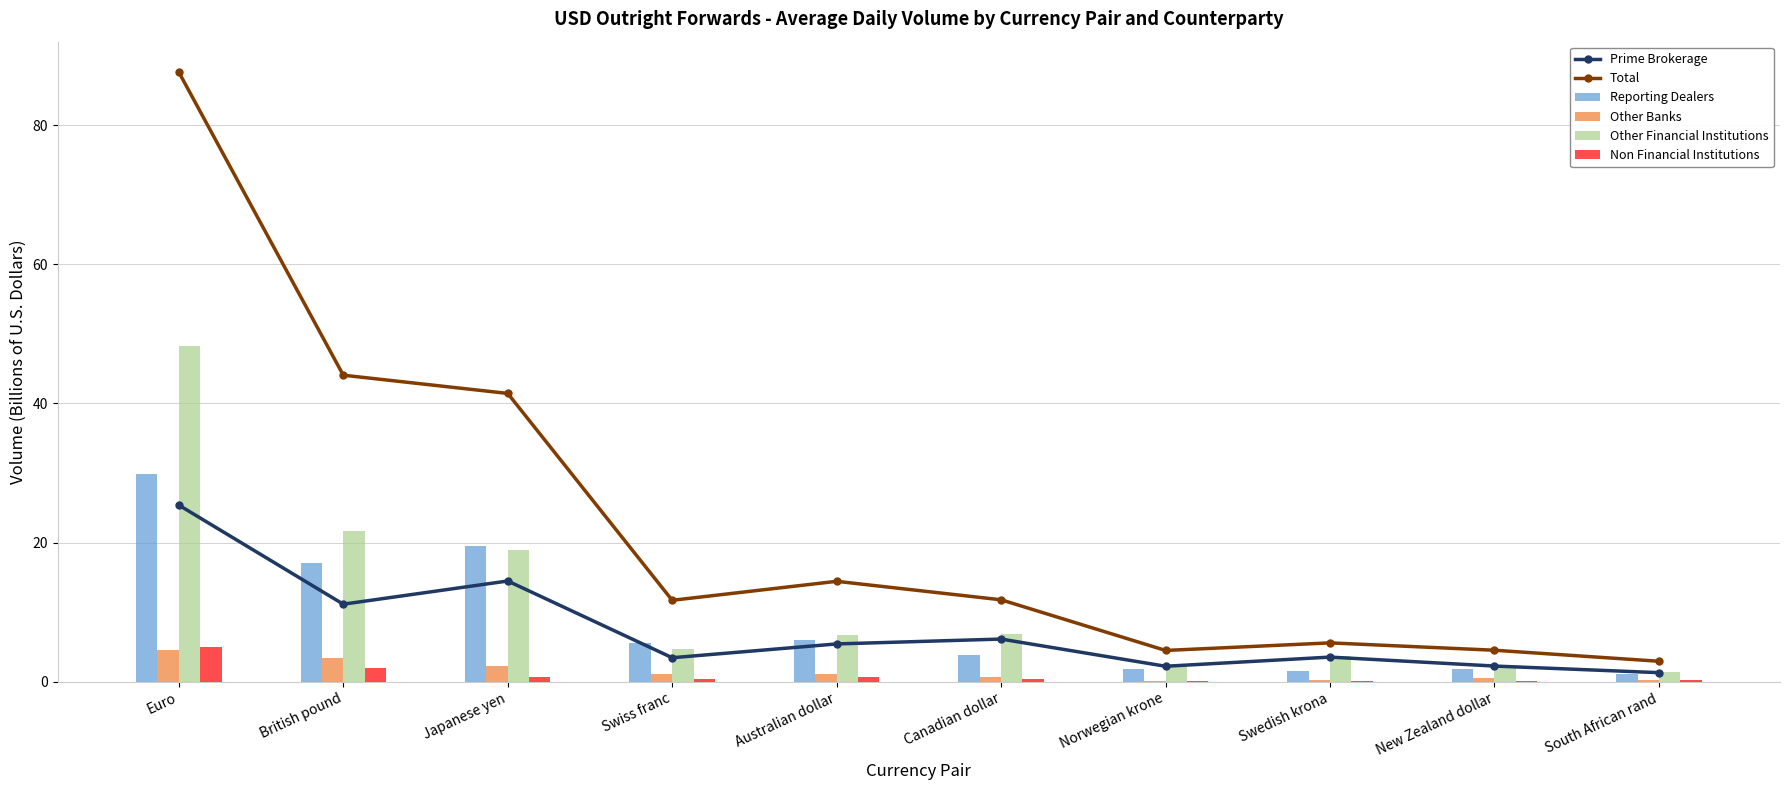

Is it true that Prime Brokerage equals 3.4 at Swiss franc?

True